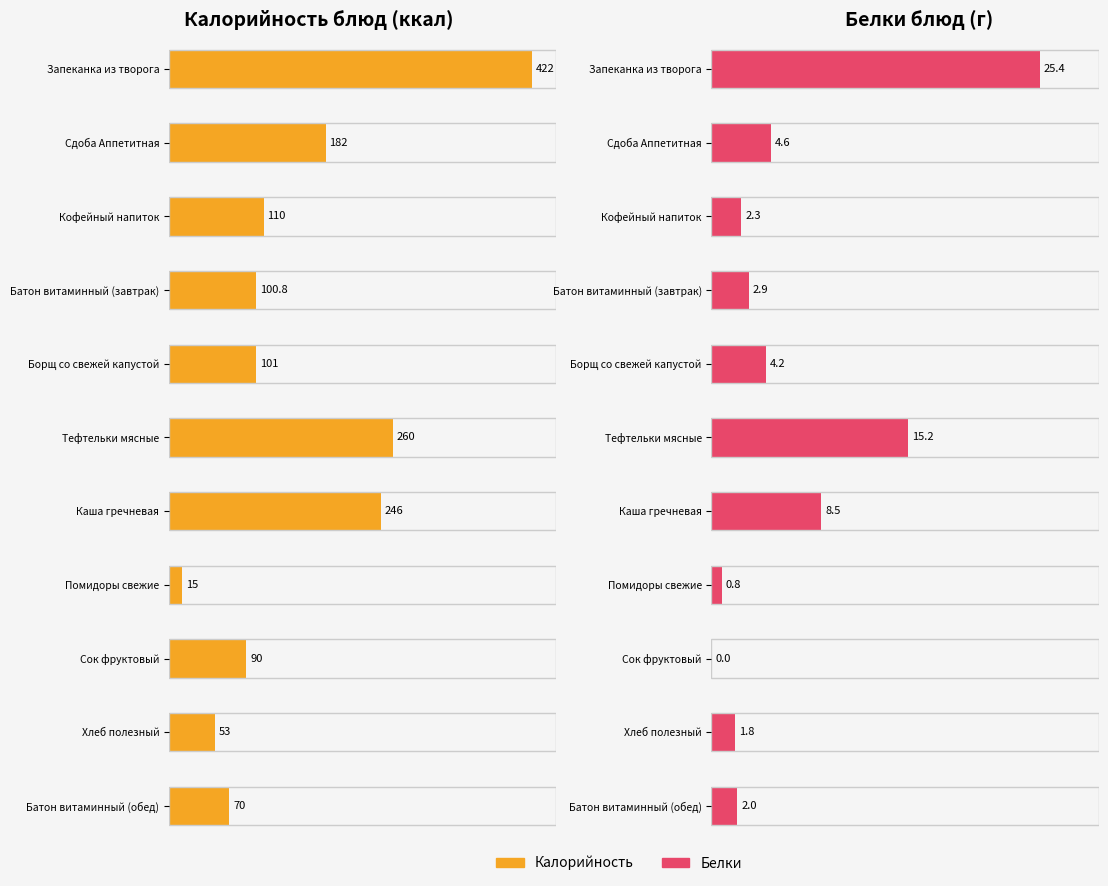

How many groups of bars are there?

11